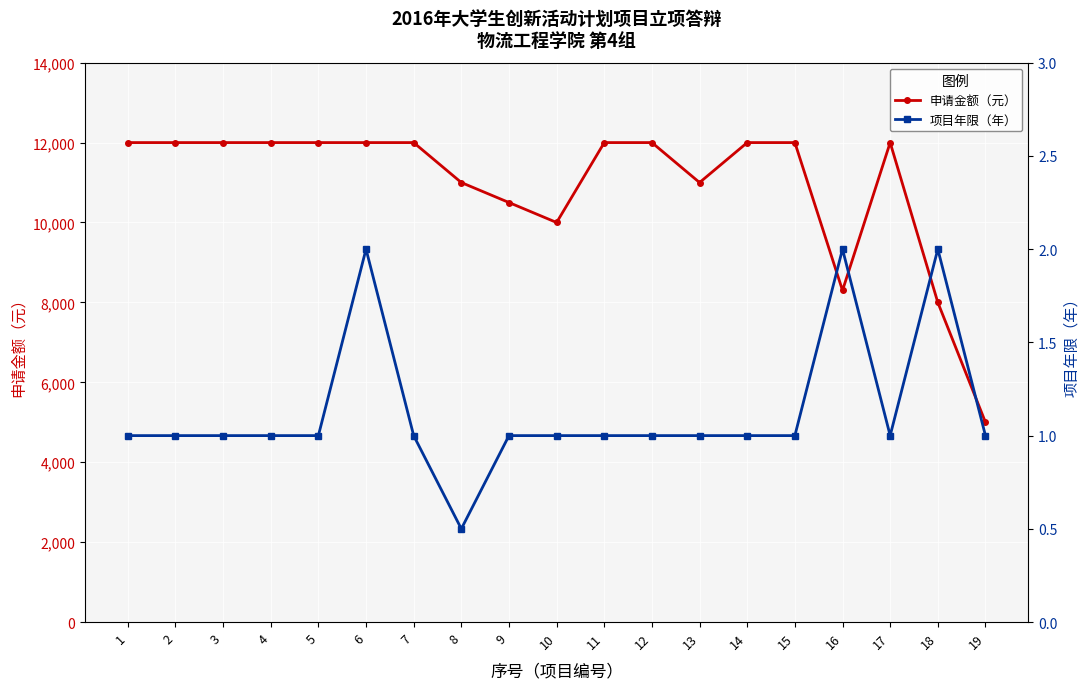

Rank the categories by 申请金额（元） value from lowest to highest.

19, 18, 16, 10, 9, 8, 13, 1, 2, 3, 4, 5, 6, 7, 11, 12, 14, 15, 17